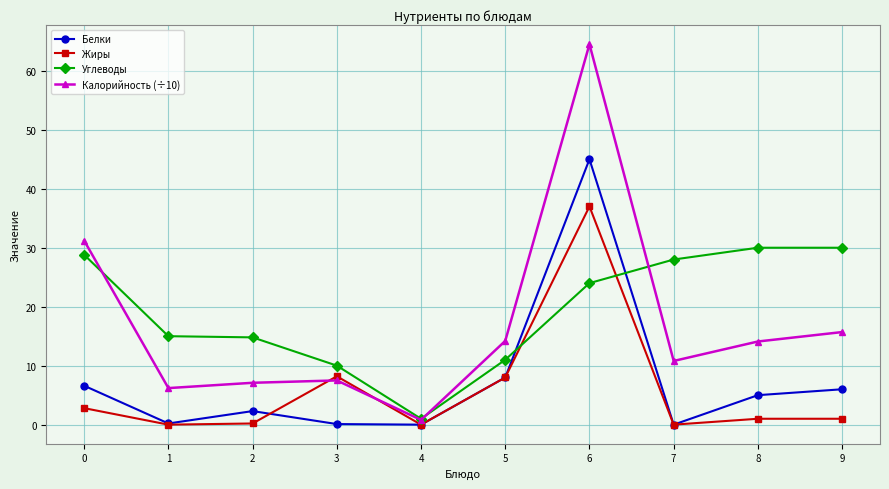

Which series has the largest total across all categories?

Углеводы